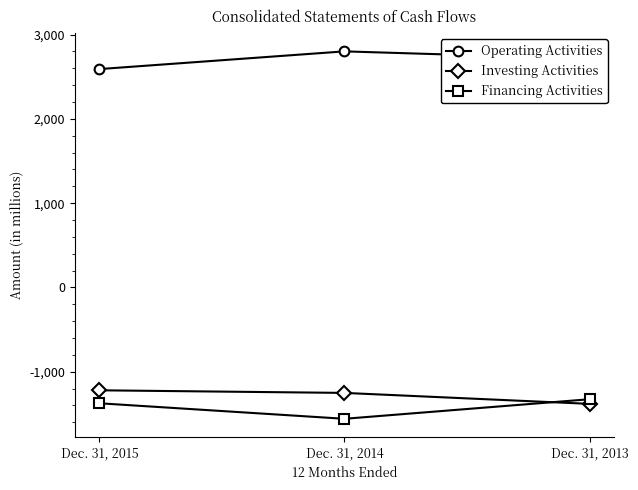

Is the value of Financing Activities at Dec. 31, 2015 greater than the value of Operating Activities at Dec. 31, 2014?

No